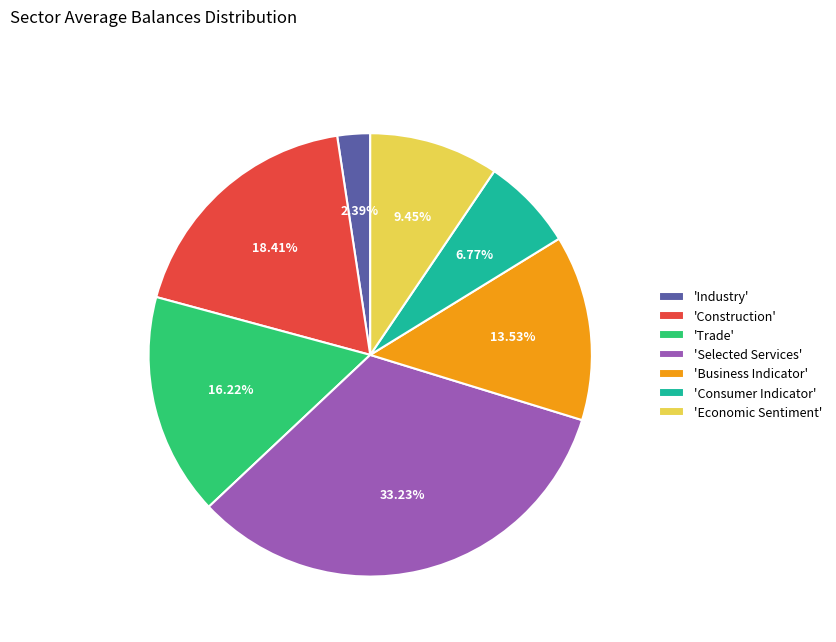

Combined, do 'Economic Sentiment' and 'Selected Services' account for over 50%?

No